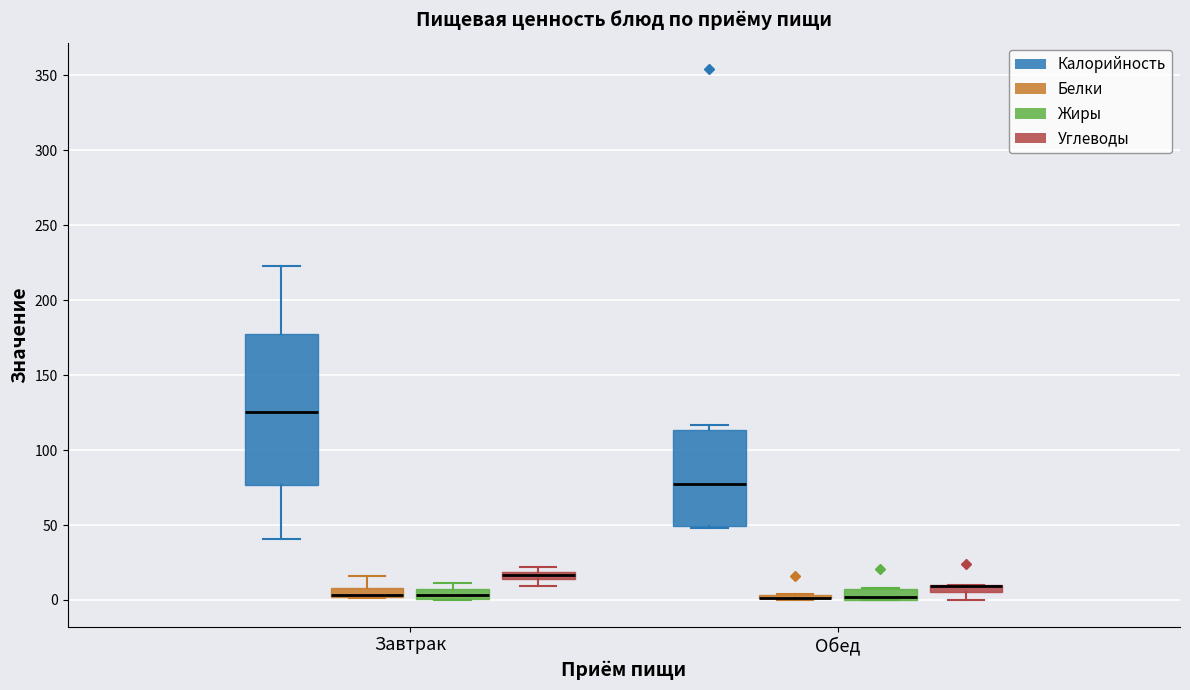

Where is the lower edge of the box for Завтрак (Жиры) on the y-axis? The values are not printed on the chart, so give them approximately, as read against the axis.

0